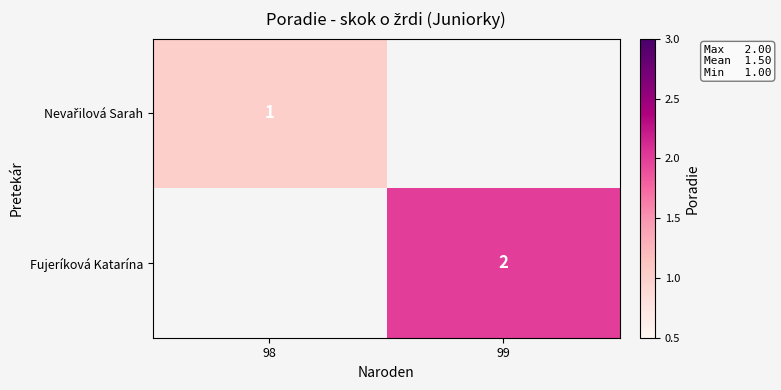

Count the number of data series in this chart.

2